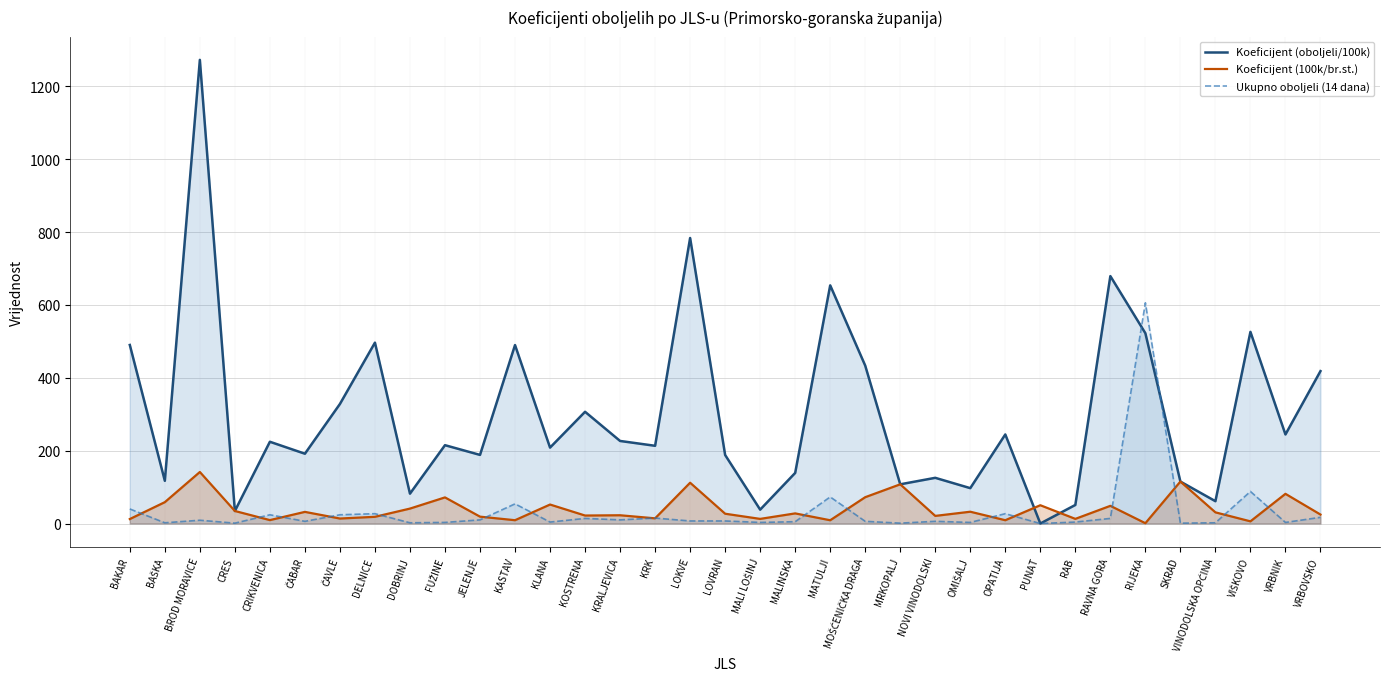

Reading left to right, list all the values displayed in this chart.

Koeficijent (oboljeli/100k): 490.2	117.2	1273.0	34.4	224.5	191.6	328.2	496.6	82.0	215.1	188.4	490.0	208.4	306.7	226.7	213.4	783.9	188.1	38.1	138.9	653.9	433.5	107.6	125.4	97.1	244.5	0.0	51.0	679.3	522.4	115.2	61.3	526.1	244.5	418.4
Koeficijent (100k/br.st.): 12.3	58.6	141.4	34.4	9.4	31.9	13.7	18.4	41.0	71.7	18.8	9.1	52.1	21.9	22.7	14.2	112.0	26.9	12.7	27.8	9.0	72.3	107.6	20.9	32.4	9.1	50.2	12.7	48.5	0.9	115.2	30.6	6.0	81.5	24.6
Ukupno oboljeli (14 dana): 40.0	2.0	9.0	1.0	24.0	6.0	24.0	27.0	2.0	3.0	10.0	54.0	4.0	14.0	10.0	15.0	7.0	7.0	3.0	5.0	73.0	6.0	1.0	6.0	3.0	27.0	0.0	4.0	14.0	606.0	1.0	2.0	88.0	3.0	17.0